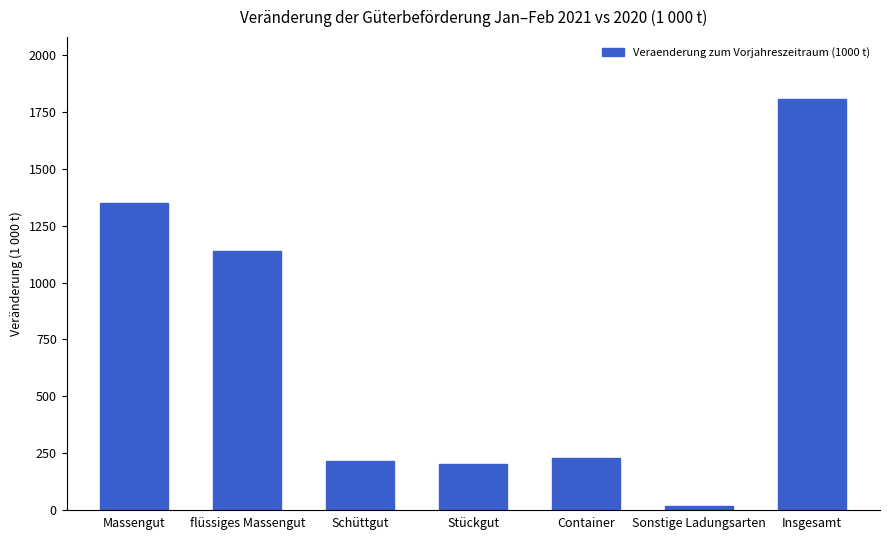

The chart shows a value of 213.4 at Schüttgut. True or false?

True